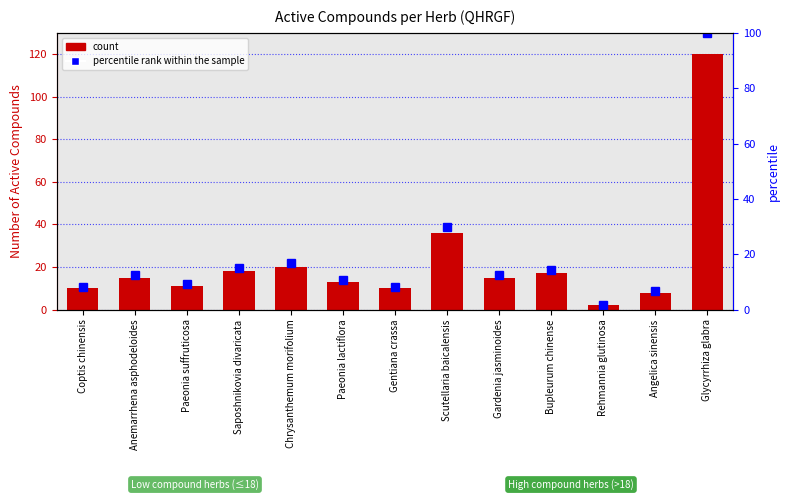

What is the difference between the count values at Gardenia jasminoides and Saposhnikovia divaricata?

3.0